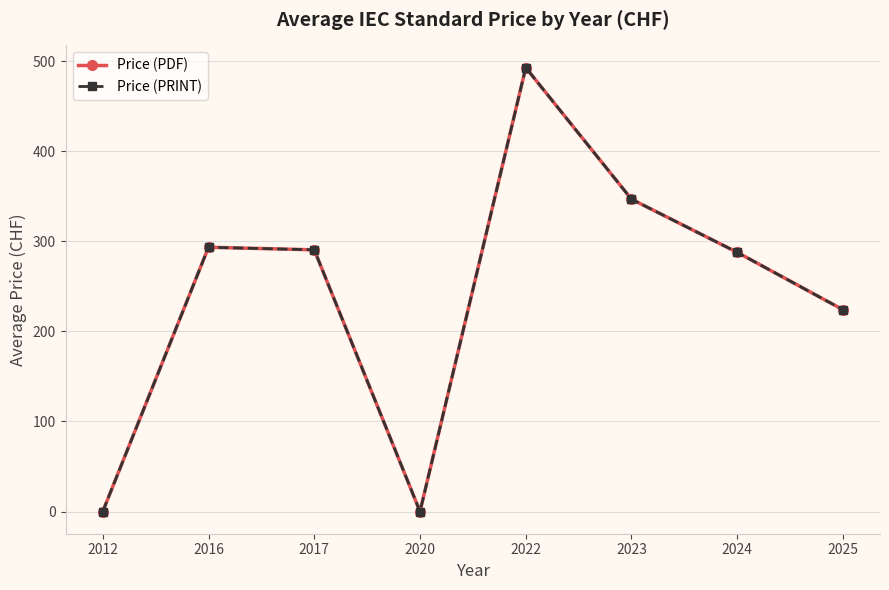

What is the value of the Price (PDF) point at the 5th from the left?

492.8